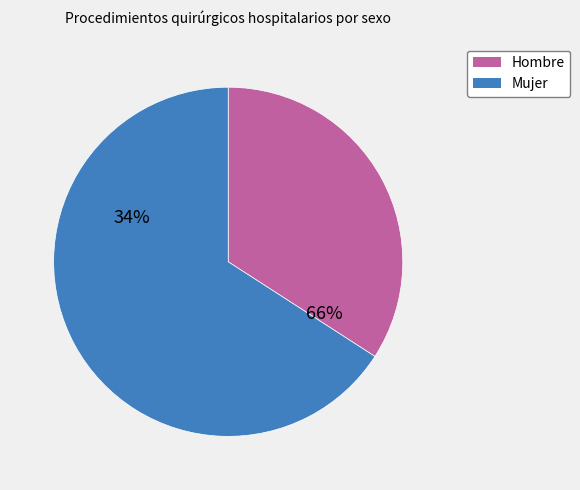

Which category has the biggest portion of the pie?

Mujer